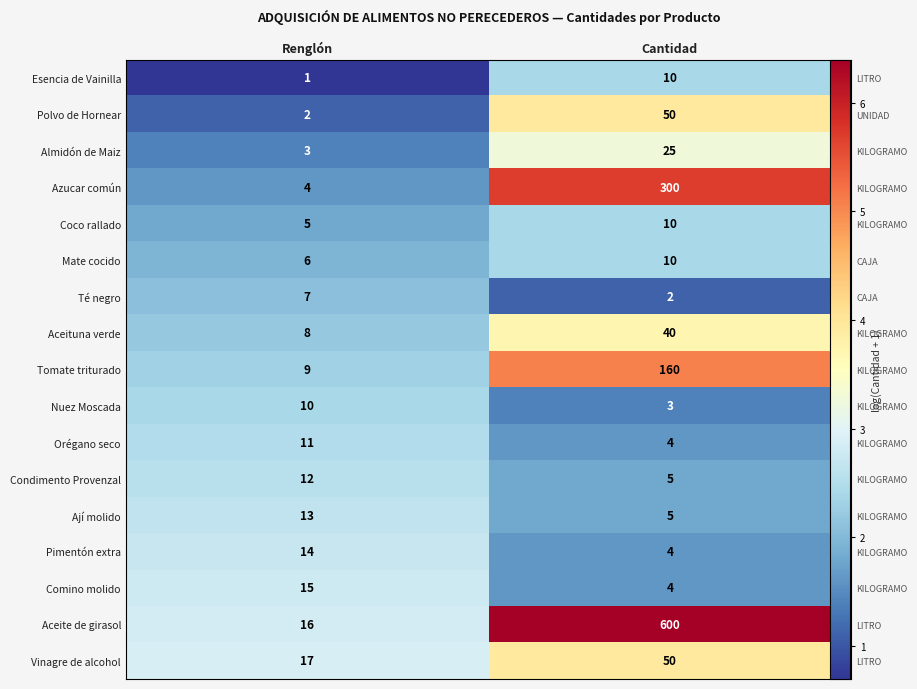

True or false: Nuez Moscada has a value of 1.4 at Cantidad.

True